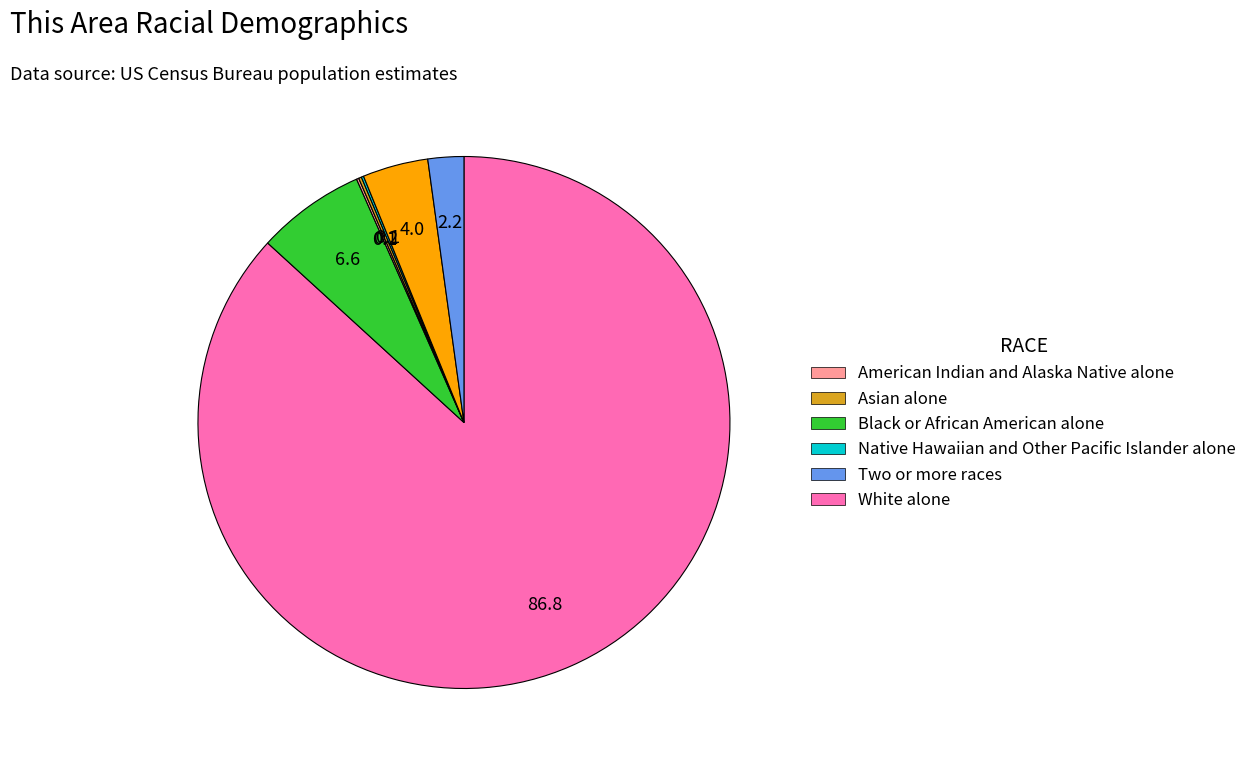

Is there a majority slice in this chart?

Yes